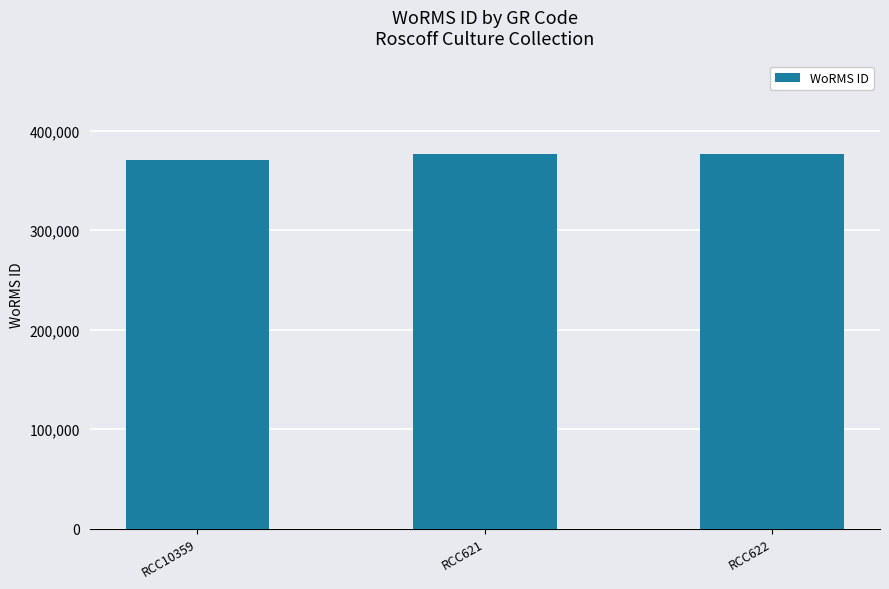

The value at RCC10359 is 585225. True or false?

False